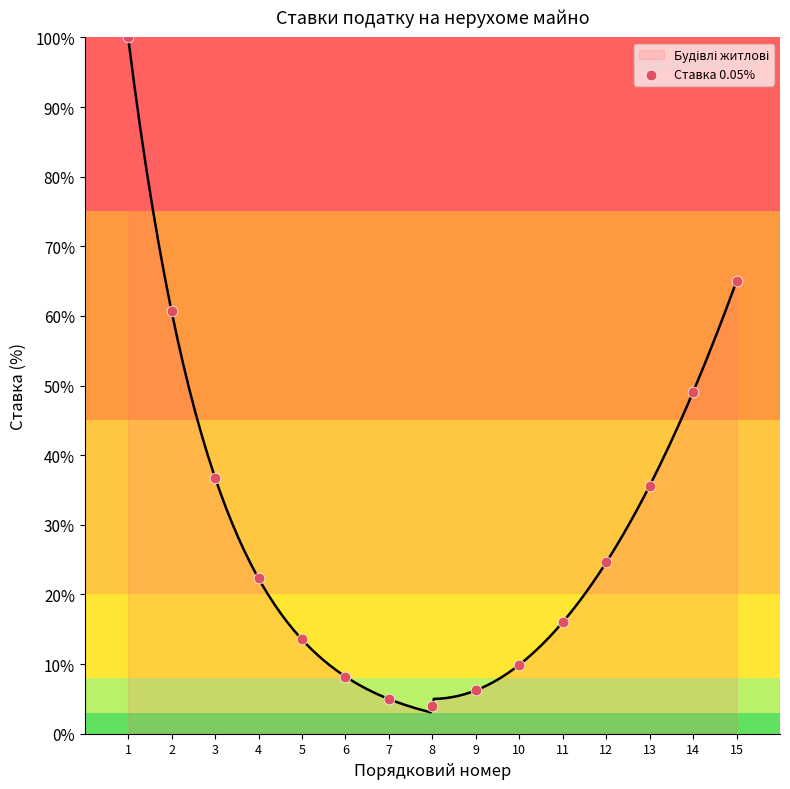

What is the change in value from 3 to 6?

-0.3